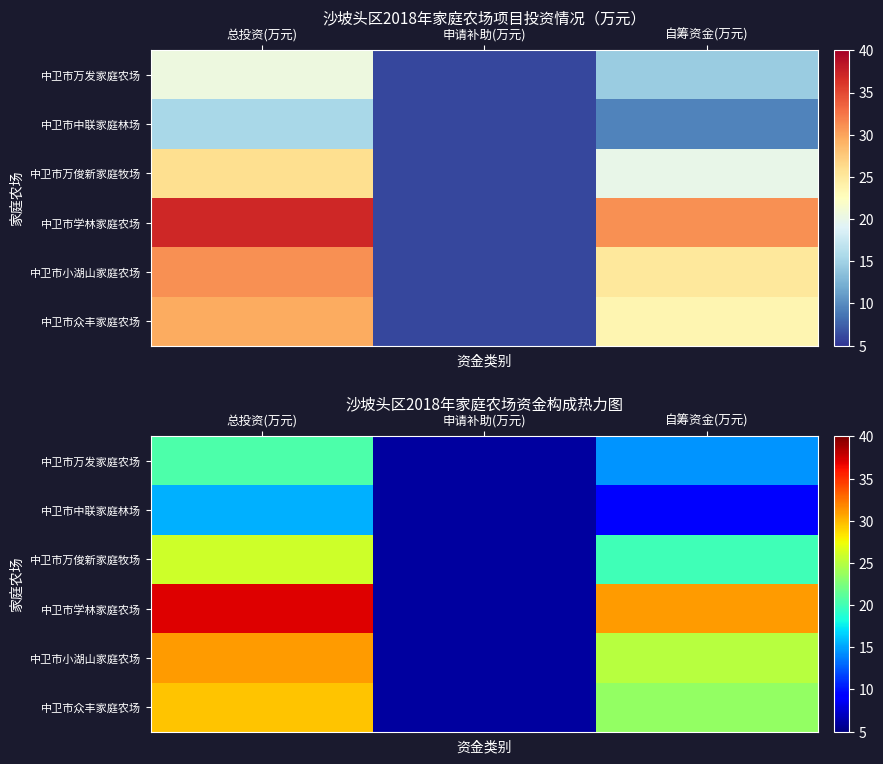

What is the spread (max minus min) of values at 自筹资金(万元)?

21.6